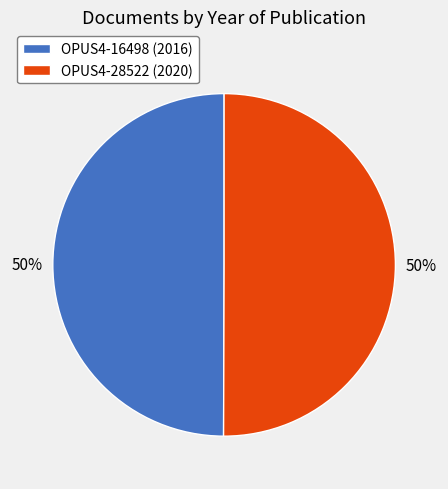

To the nearest percent, what is the average slice percentage?

50%